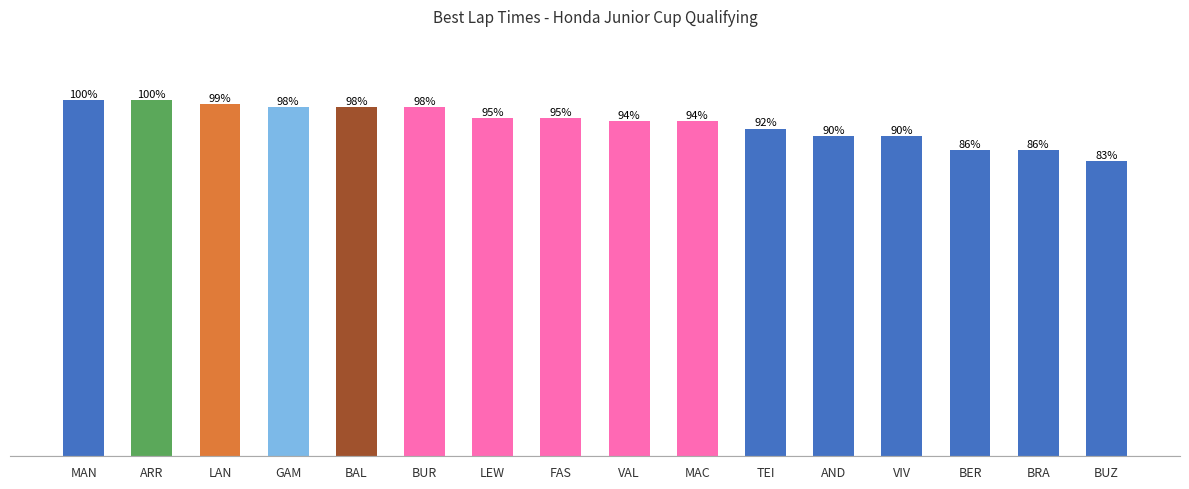

At which category does the chart reach its minimum across all series?

BUZ